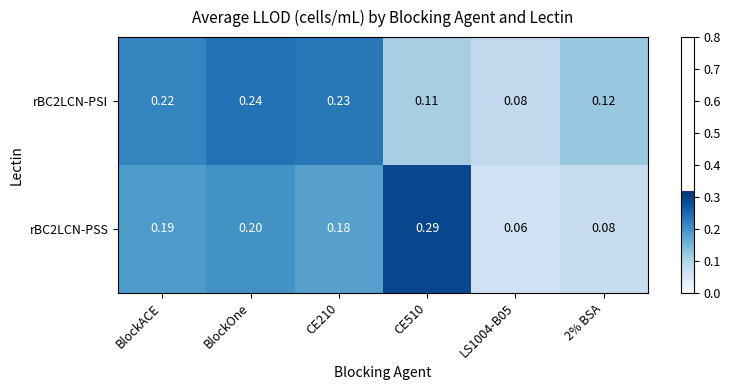

Is the value of rBC2LCN-PSI at BlockOne greater than the value of rBC2LCN-PSS at CE210?

Yes